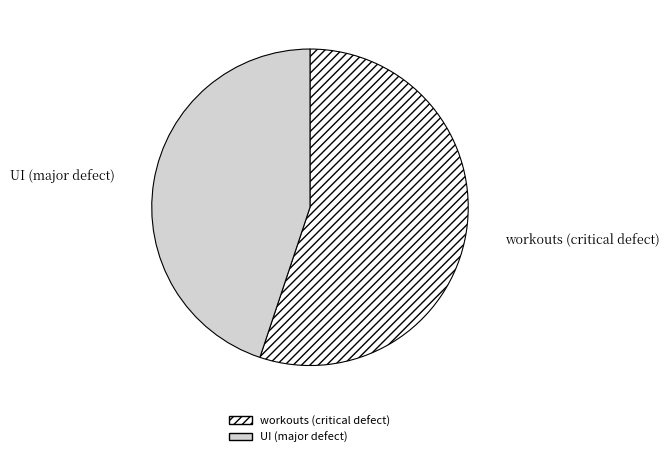

Combined, do UI (major defect) and workouts (critical defect) account for over 50%?

Yes